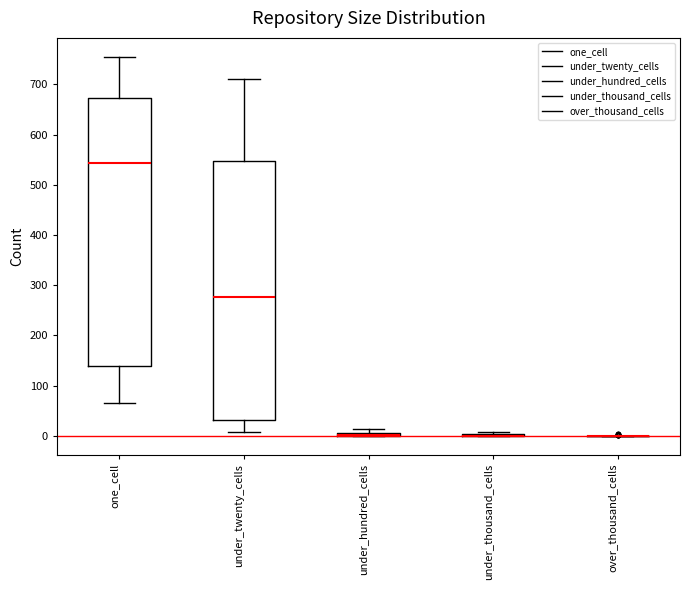

Where does the median line of the box for under_twenty_cells sit on the y-axis? The values are not printed on the chart, so give them approximately, as read against the axis.

280